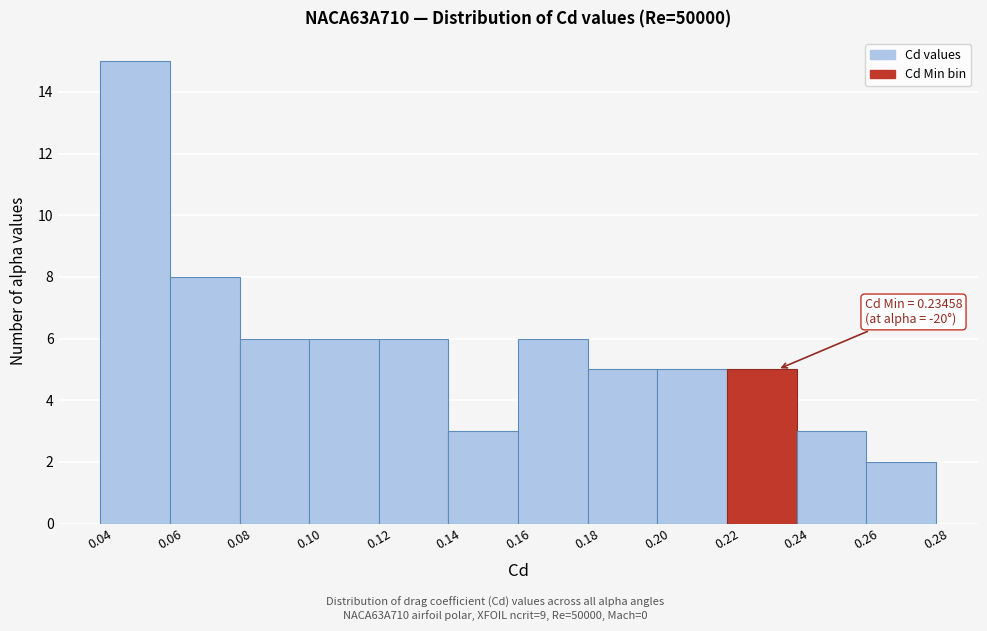

Over which range of the x-axis is the bar tallest?

0.04 to 0.06